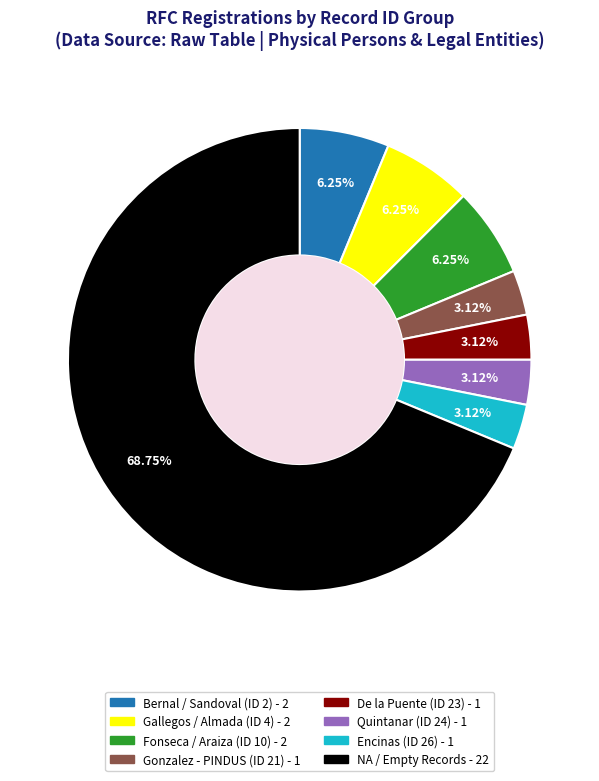

Is there any slice that represents more than half of the pie?

Yes